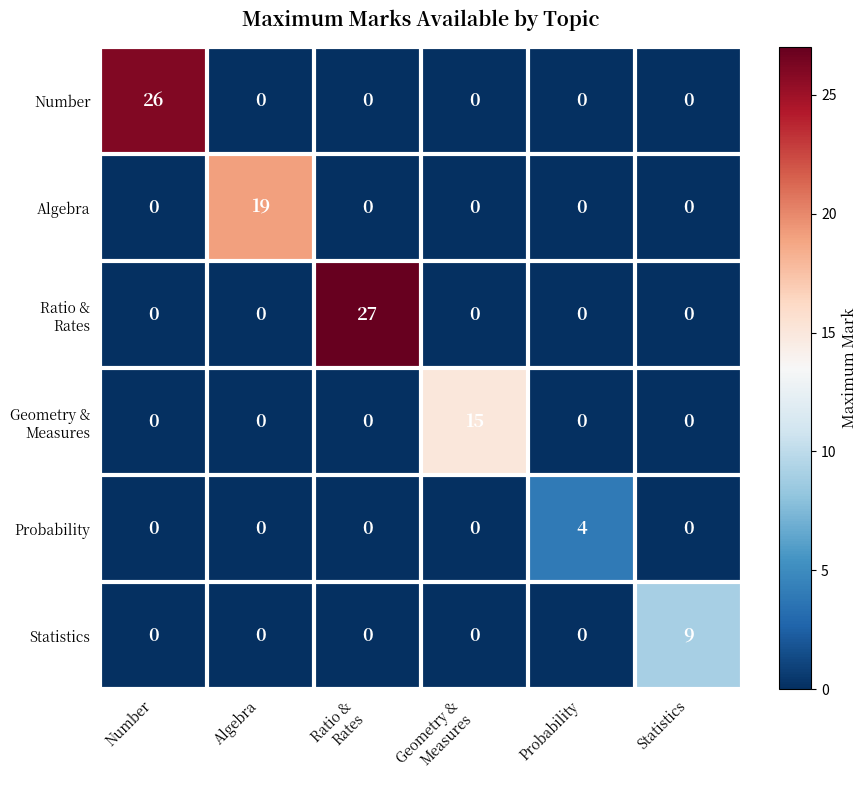

Count the Statistics values in the range 0 to 1.

5